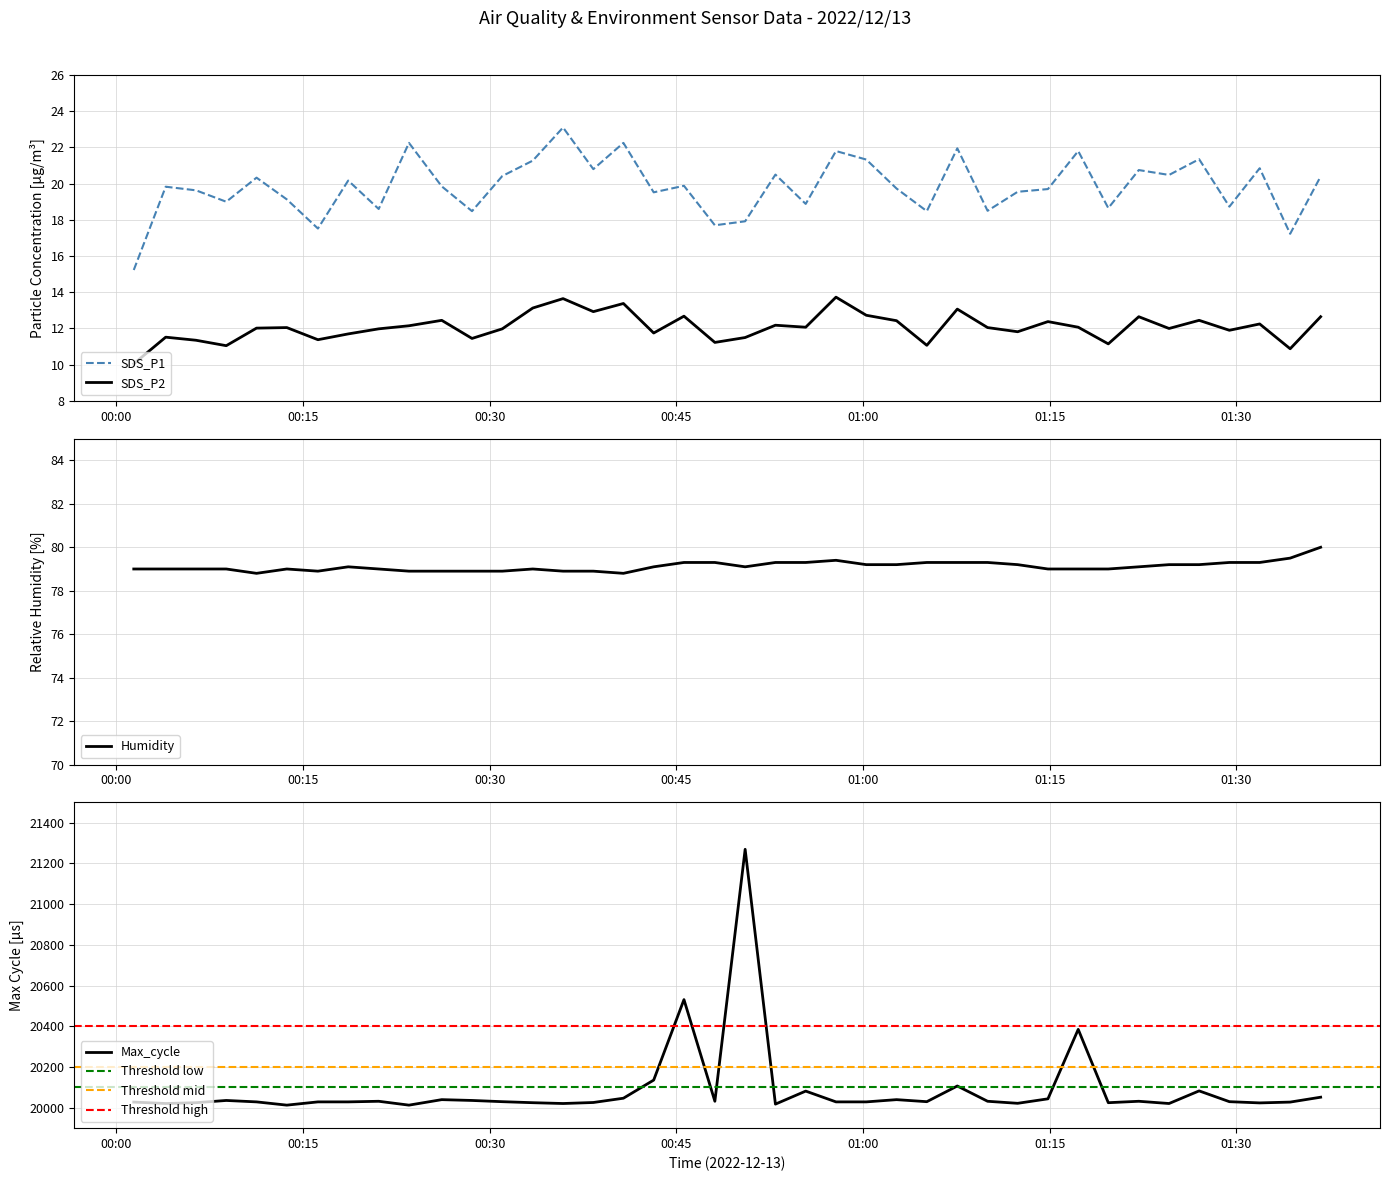

In SDS_P1, how many points are lower than both neighbors (excluding endpoints)?

14